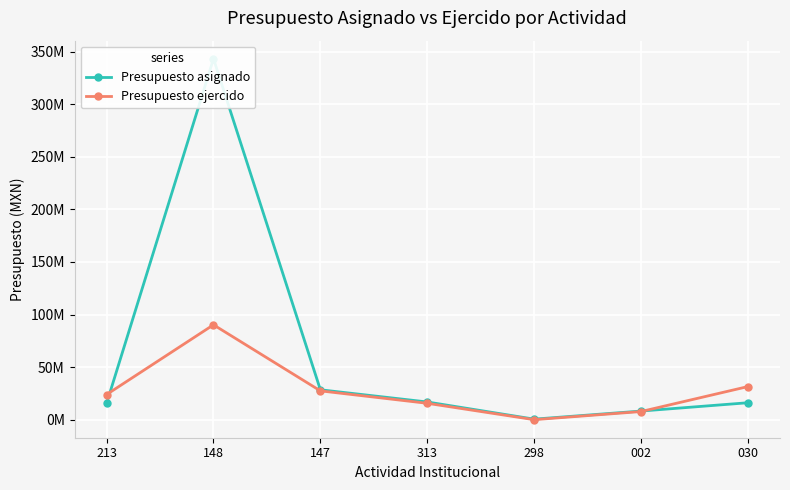

True or false: Presupuesto ejercido has a value of 15576658.1 at 313.

True